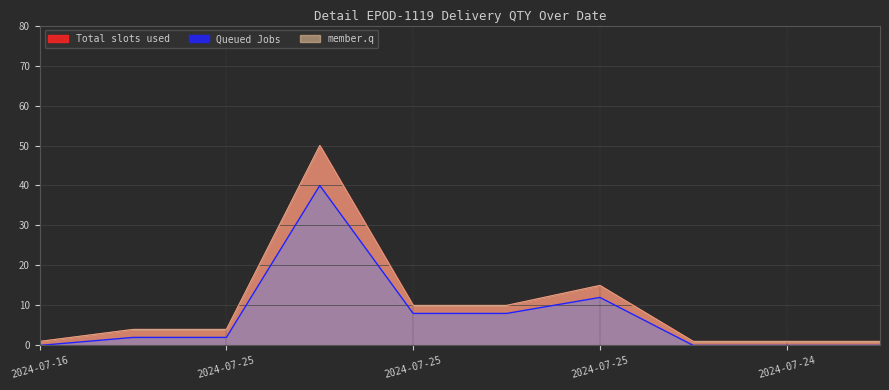

True or false: Queued Jobs has more than 1 interior local peaks.

True